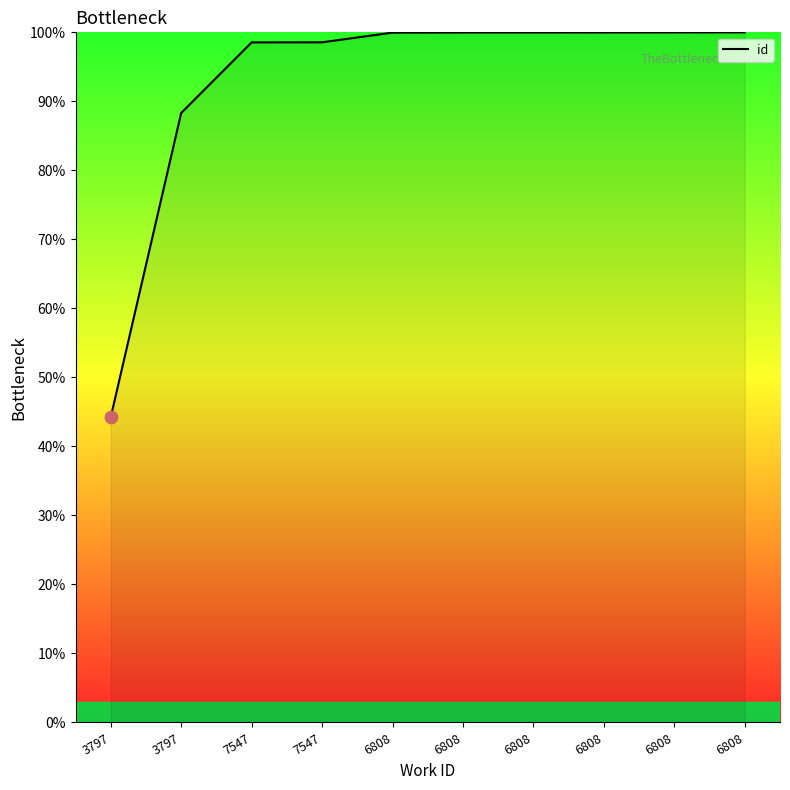

How many lines are shown in the chart?

1